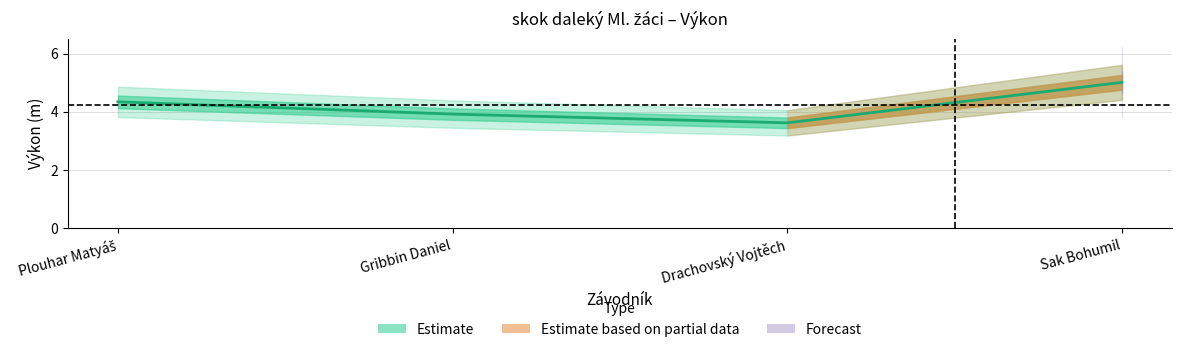

What is the maximum value shown in the chart?

5.0